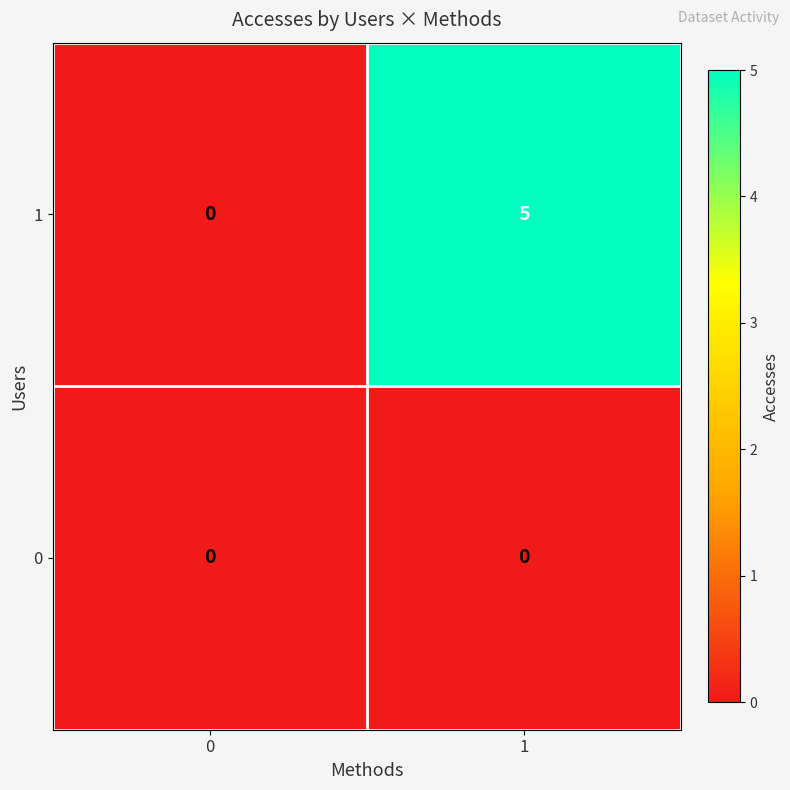

List the series in order of their overall mean, highest first.

1, 0